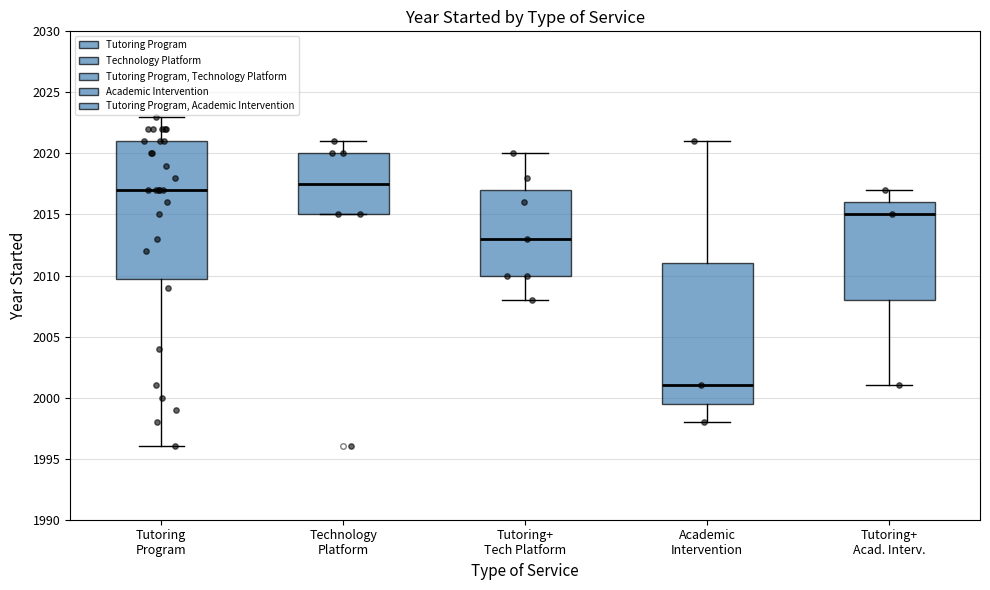

Where does the lower whisker of the box for Tutoring+ Acad. Interv. end on the y-axis? The values are not printed on the chart, so give them approximately, as read against the axis.

2001.0